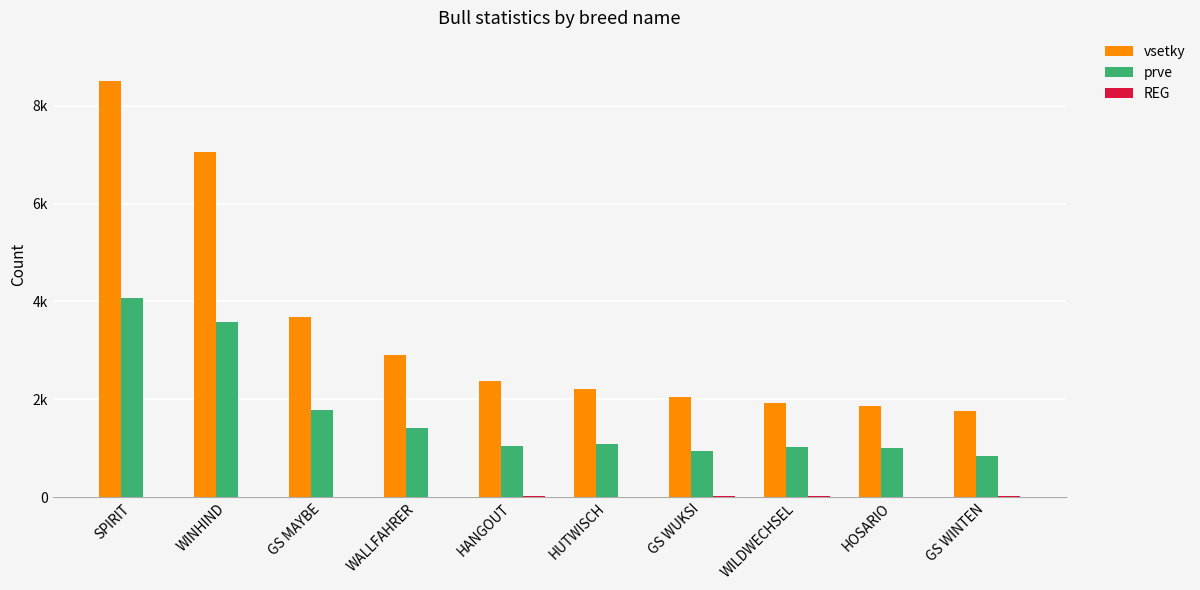

Are the bars horizontal?

No